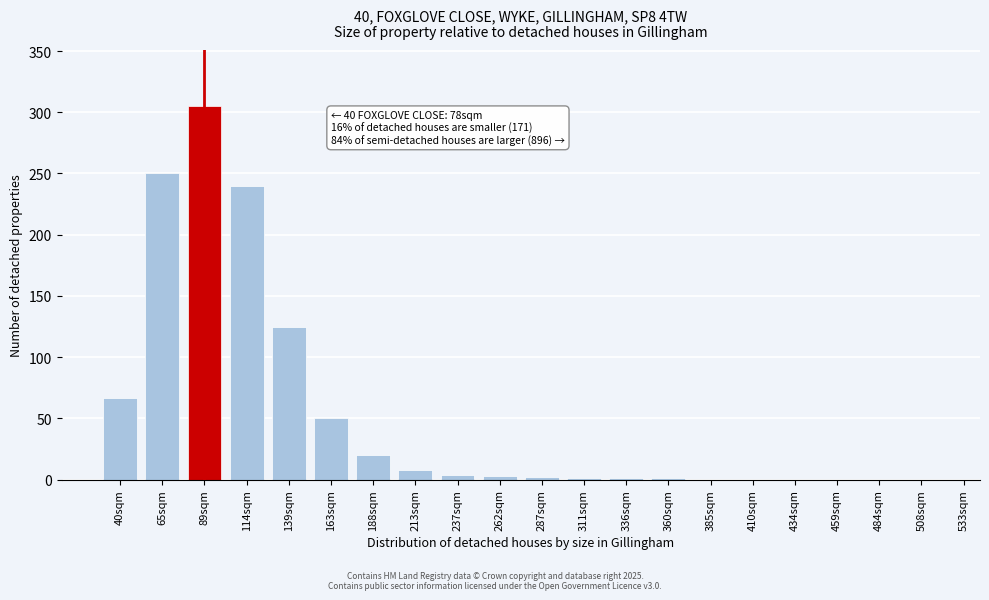

What is the sum of all values?

1077